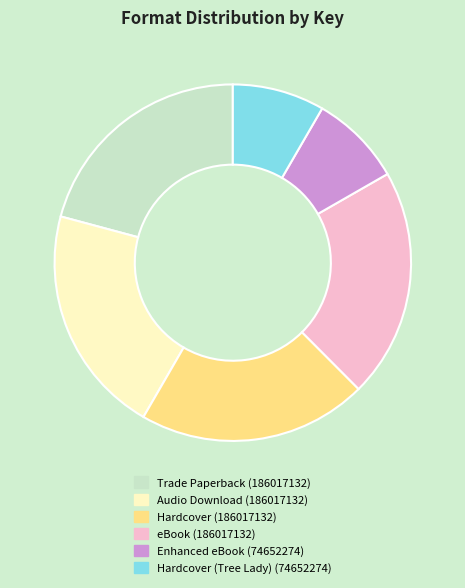

Count the number of slices in the pie.

6